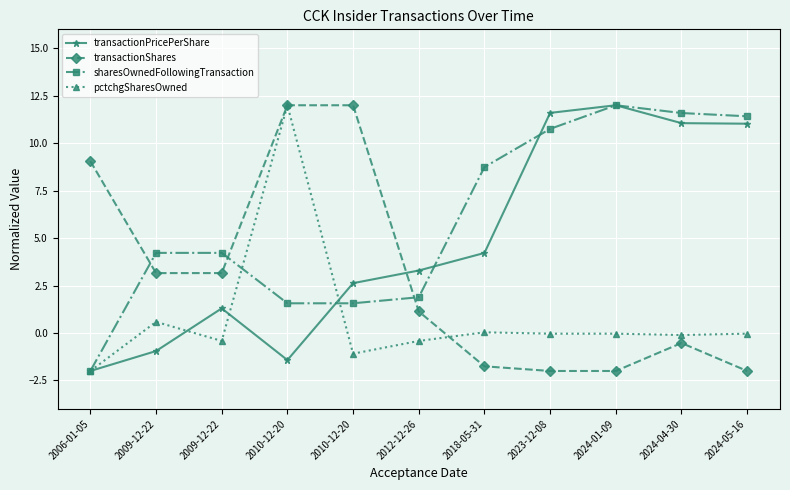

What is the average value of the transactionPricePerShare series?

4.8